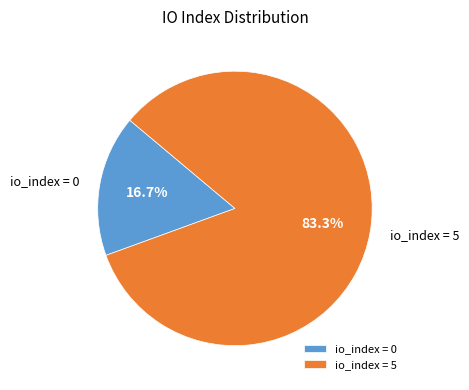

Approximately how many times larger is the value at io_index = 5 compared to io_index = 0?

5.0